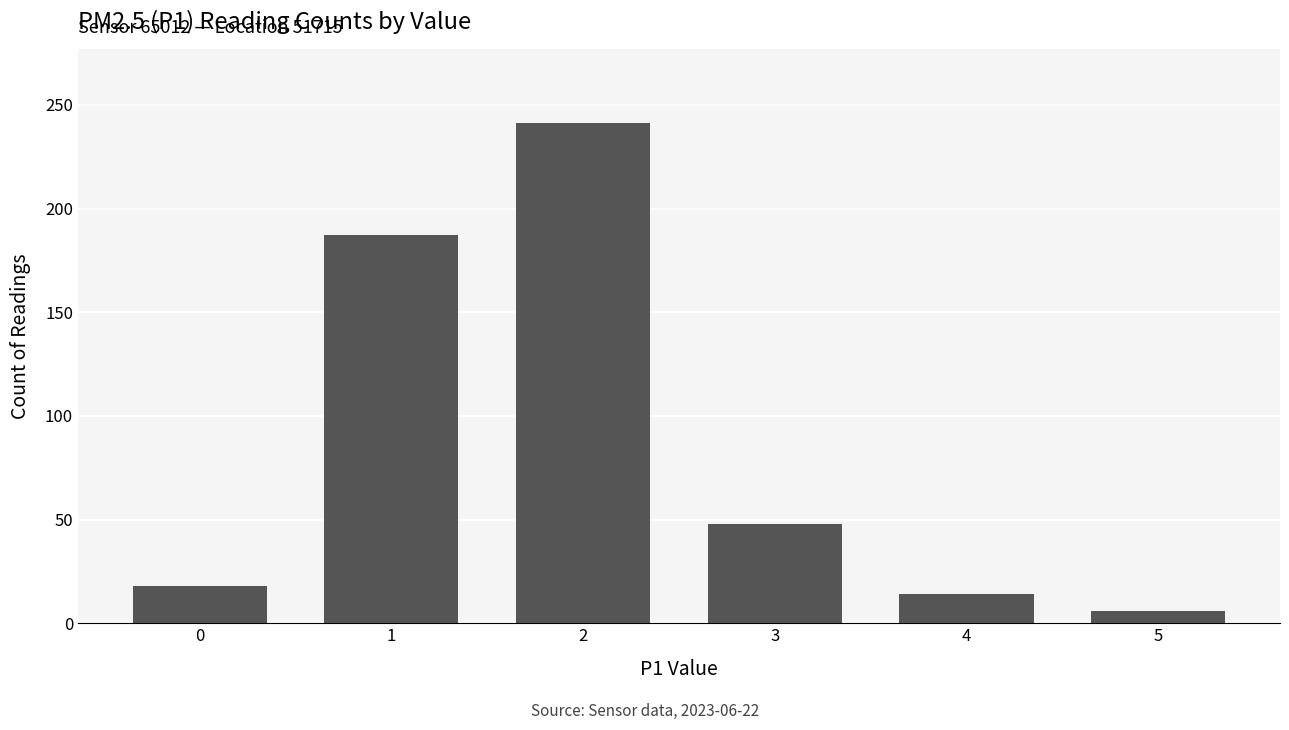

Which has a higher value, 3 or 2?

2